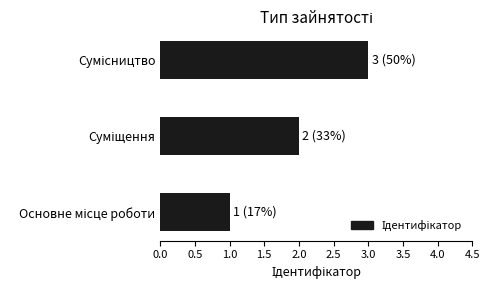

What is the sum of all values?

6